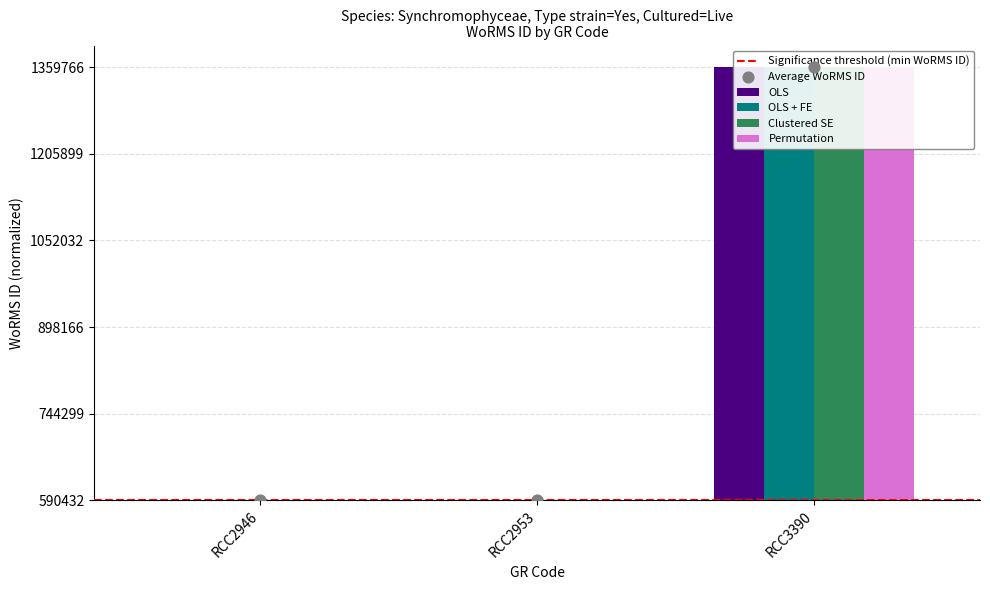

Which series has the widest spread of Y values?

OLS